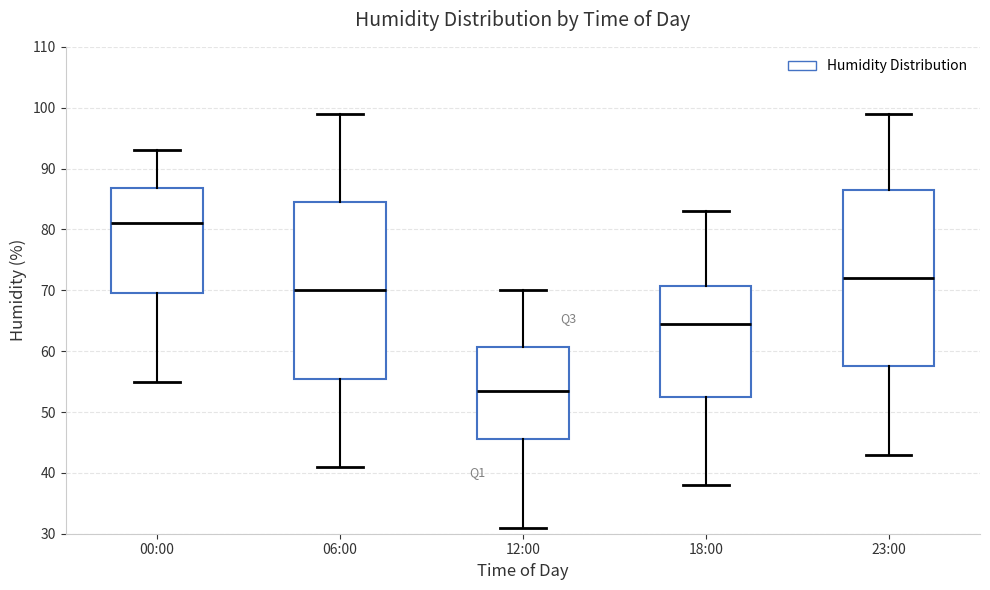

Where does the upper whisker of the box for 12:00 end on the y-axis? The values are not printed on the chart, so give them approximately, as read against the axis.

70